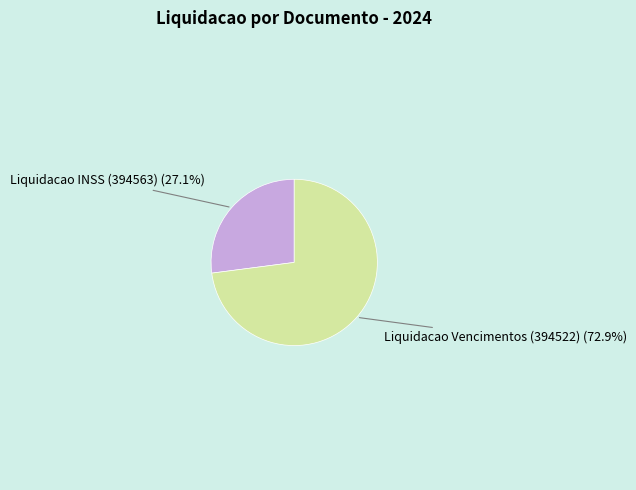

Count the number of slices in the pie.

2